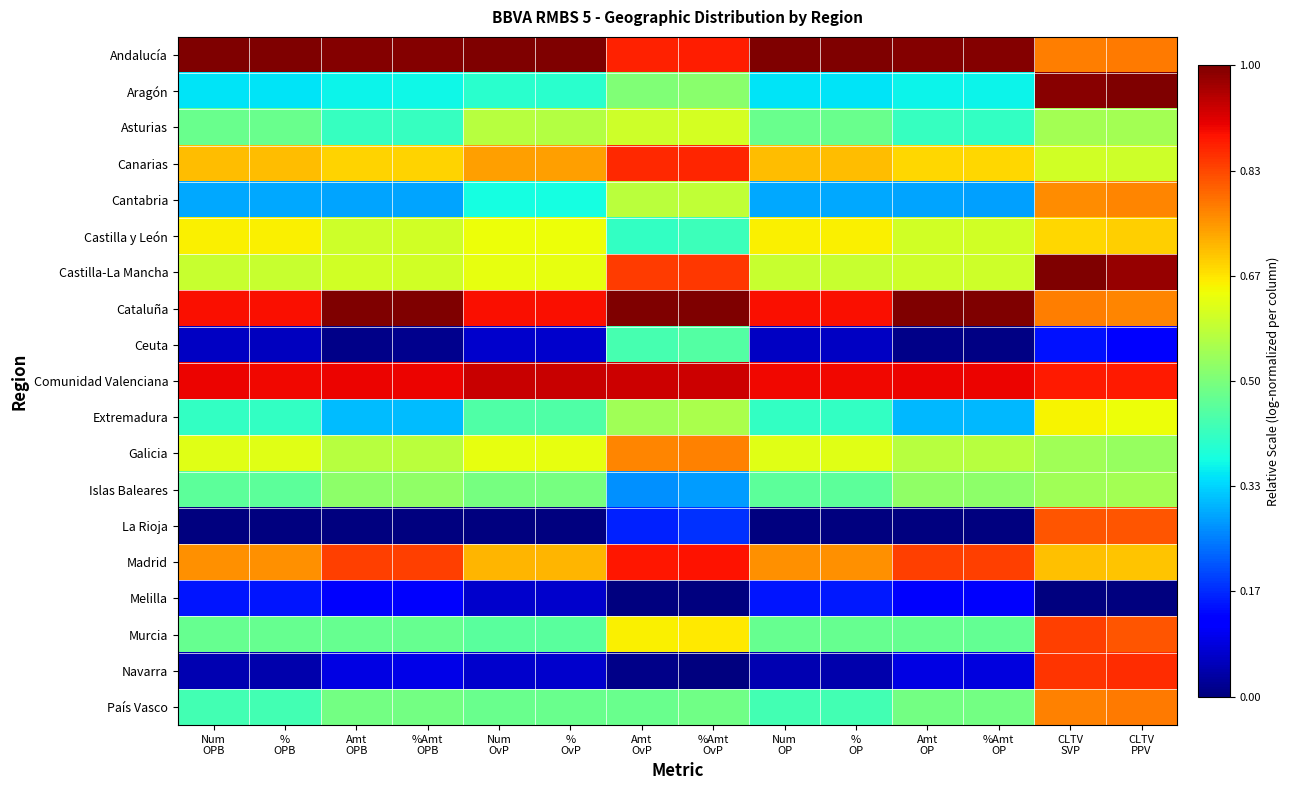

At Num OP, list the series in order from largest to smallest.

Andalucía, Comunidad Valenciana, Cataluña, Madrid, Canarias, Castilla y León, Galicia, Castilla-La Mancha, Asturias, Murcia, Islas Baleares, País Vasco, Extremadura, Aragón, Cantabria, Melilla, Ceuta, Navarra, La Rioja